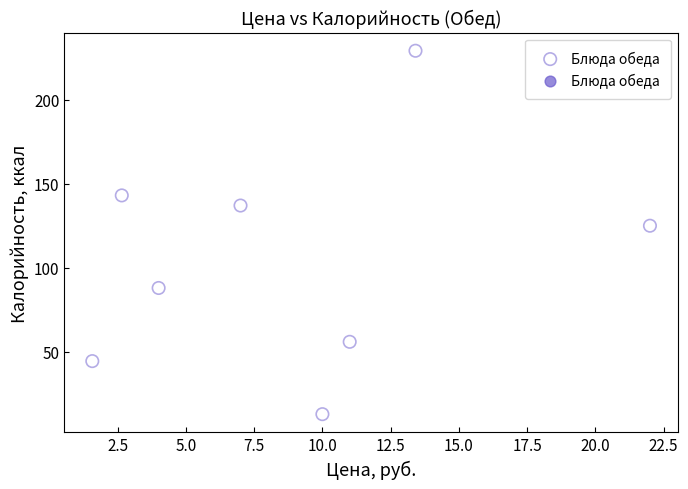

What is the range of X values (max minus min)?

20.4